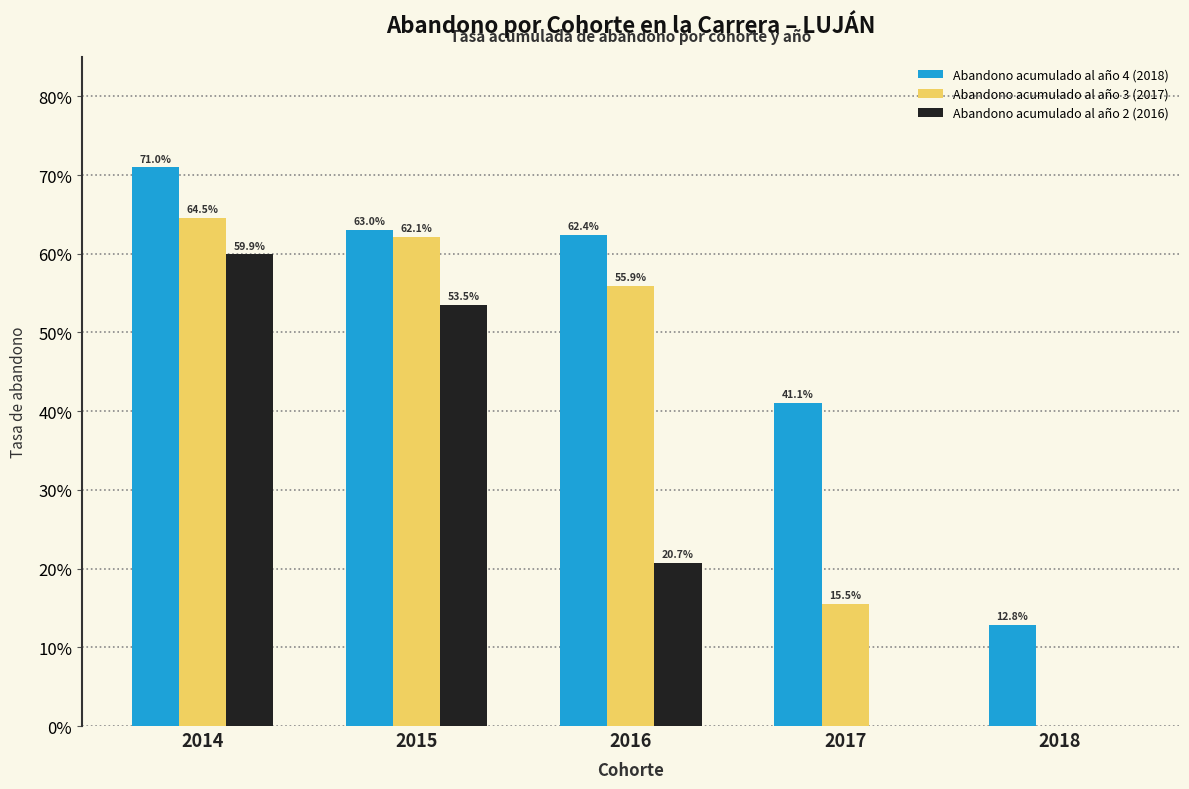

Which series changed the most between 2014 and 2016?

Abandono acumulado al año 2 (2016)